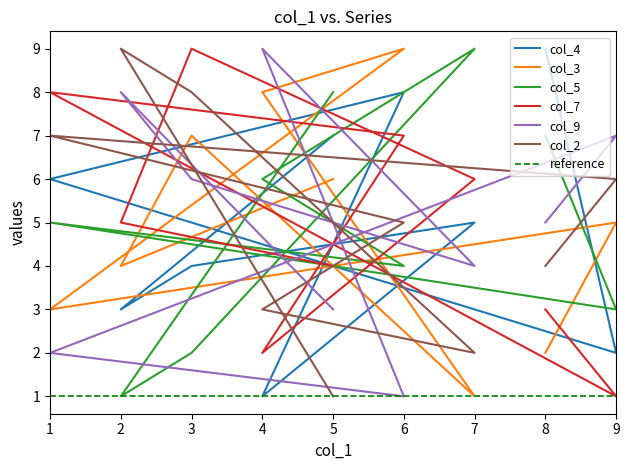

What is the minimum value shown in the chart?

1